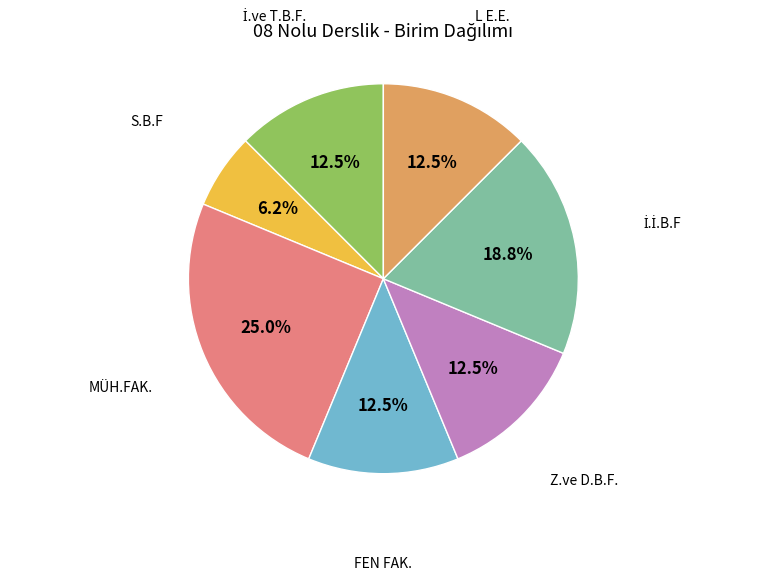

To the nearest percent, what is the average slice percentage?

14%